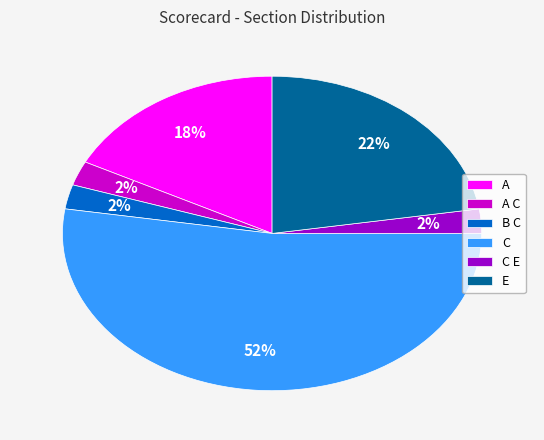

Do C E and B C together represent more than half of the pie?

No